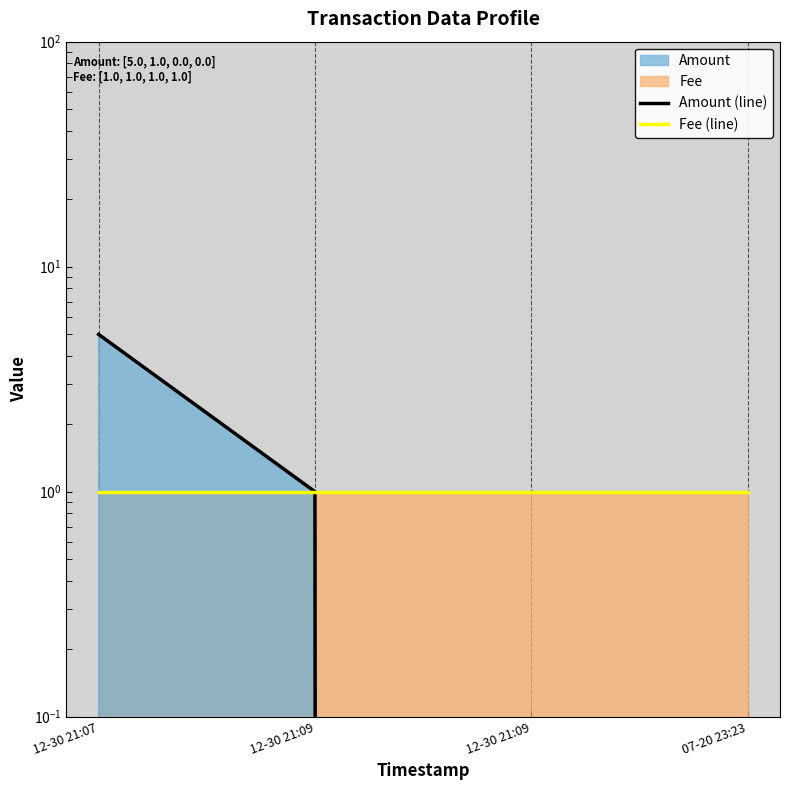

What is the spread (max minus min) of values at 07-20 23:23?

1